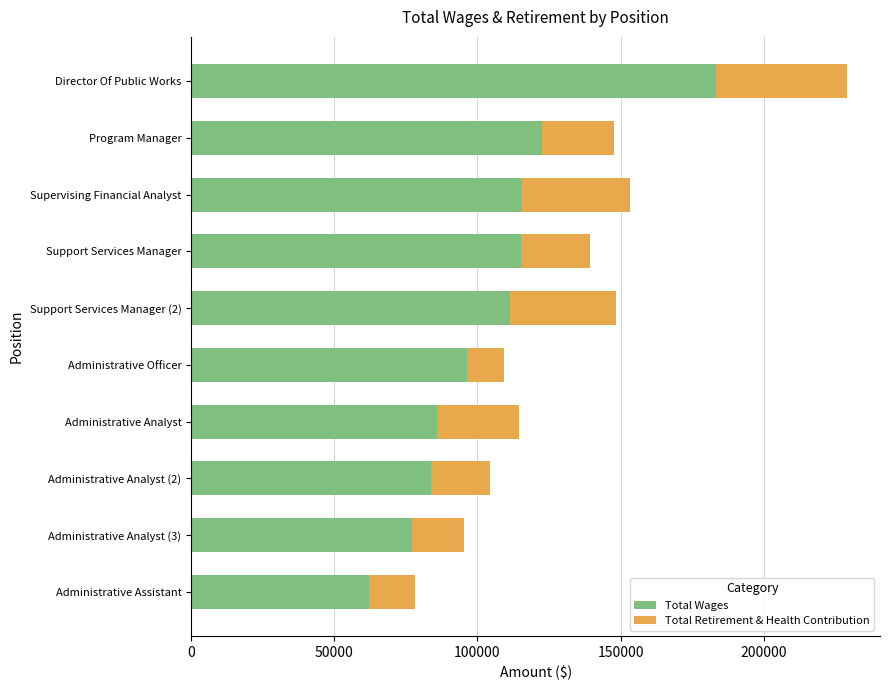

Which category has the highest value in the Total Wages series?

Director Of Public Works